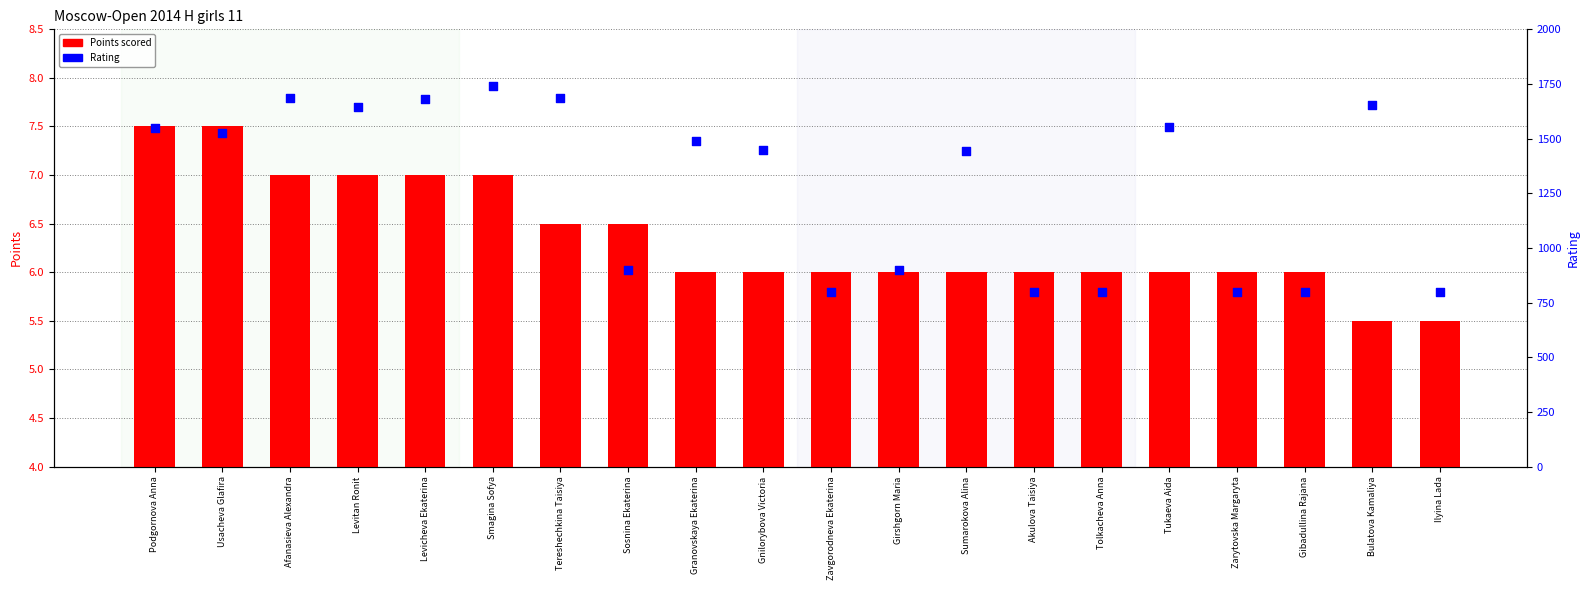

Is the value of Points scored at Gibadullina Rajana greater than the value of Rating at Usacheva Glafira?

No